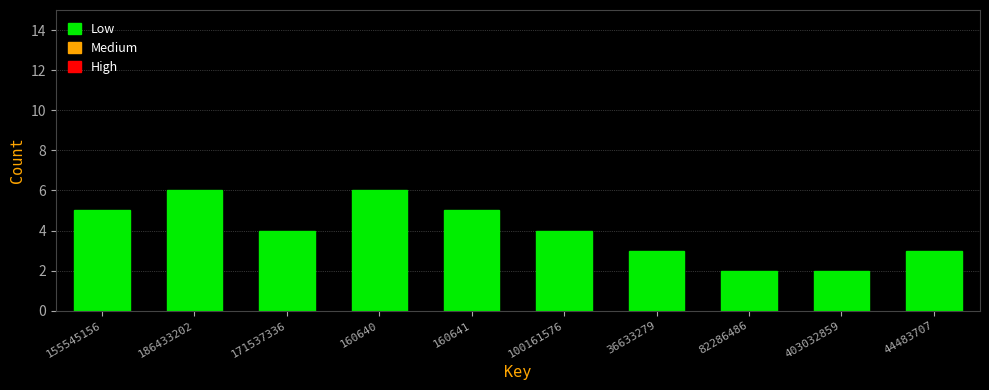

Reading left to right, extract all data points from this chart.

5	6	4	6	5	4	3	2	2	3